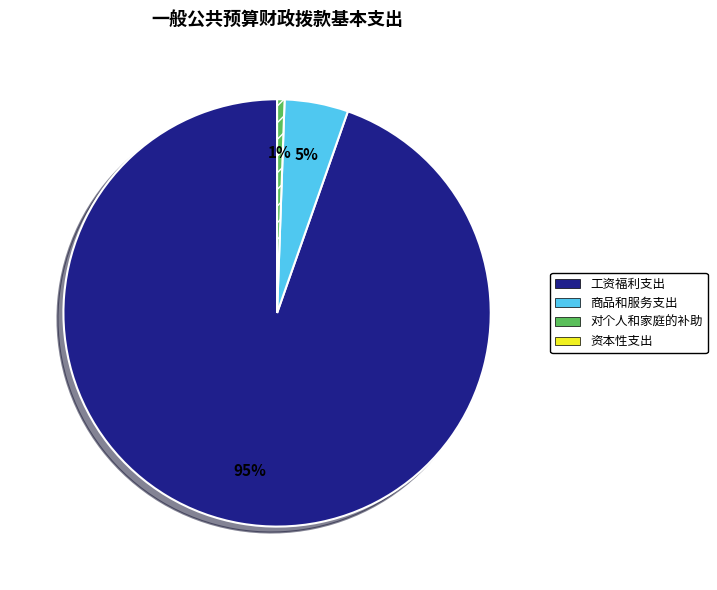

Does any single category account for the majority?

Yes